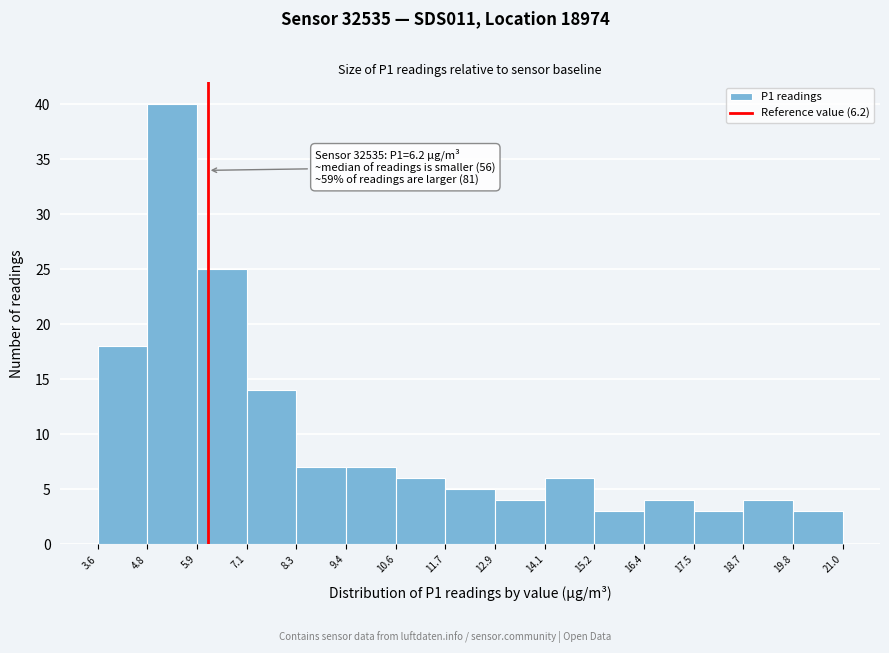

Over which range of the x-axis is the bar tallest?

4.8 to 5.9